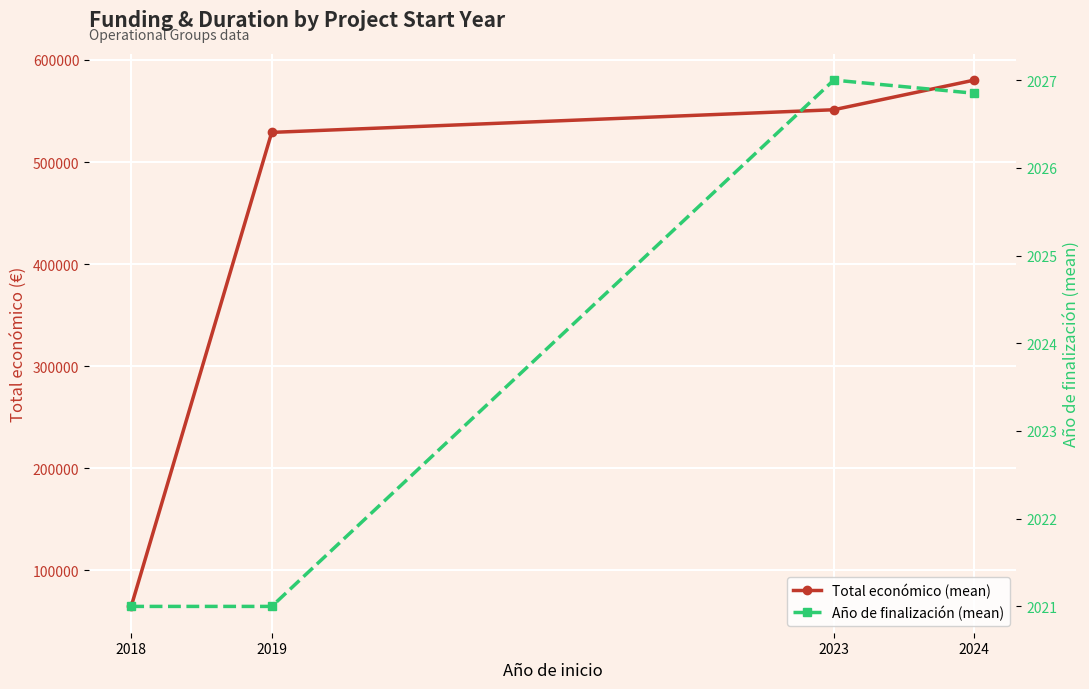

At which label does Total económico (mean) reach its minimum?

2018